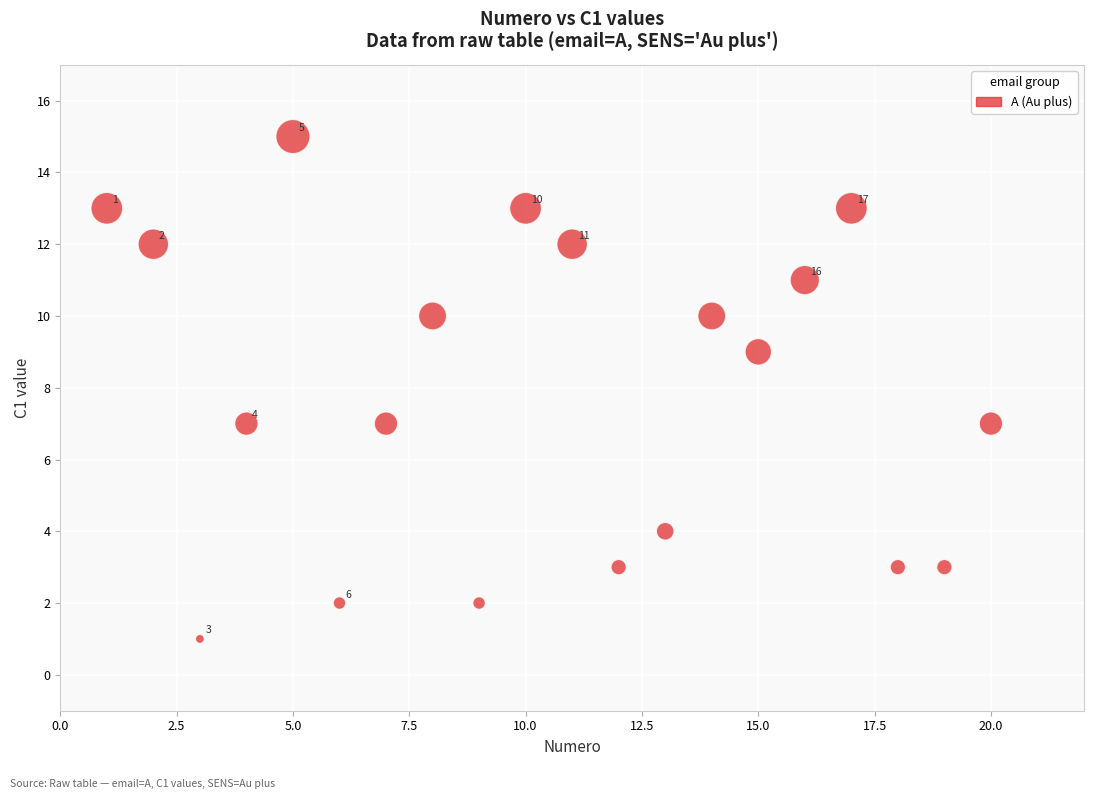

What Y value in the scatter plot is closest to 8?

7